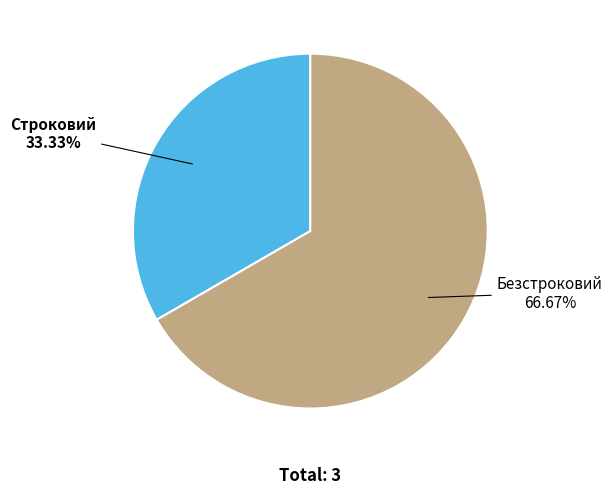

To the nearest percent, what is the average slice percentage?

50%